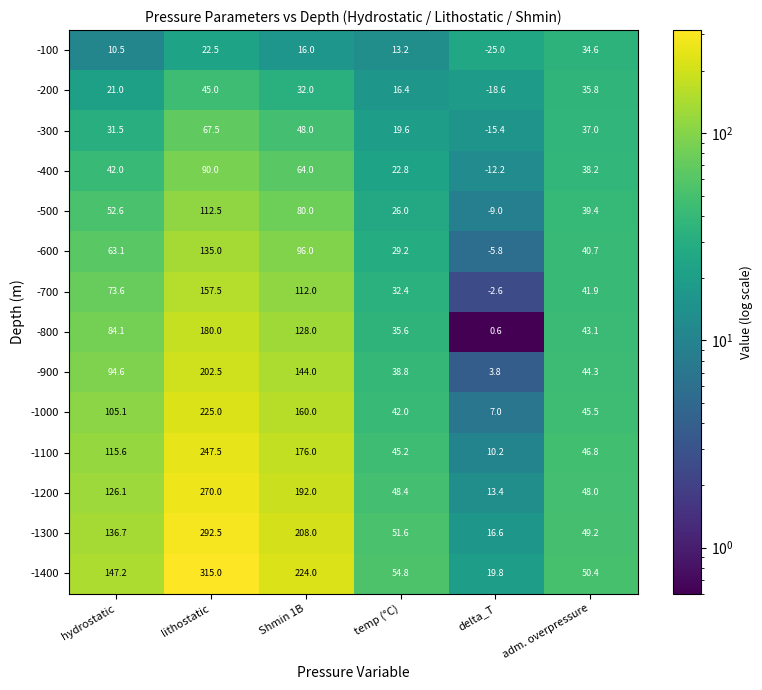

How many distinct data groups are displayed?

14